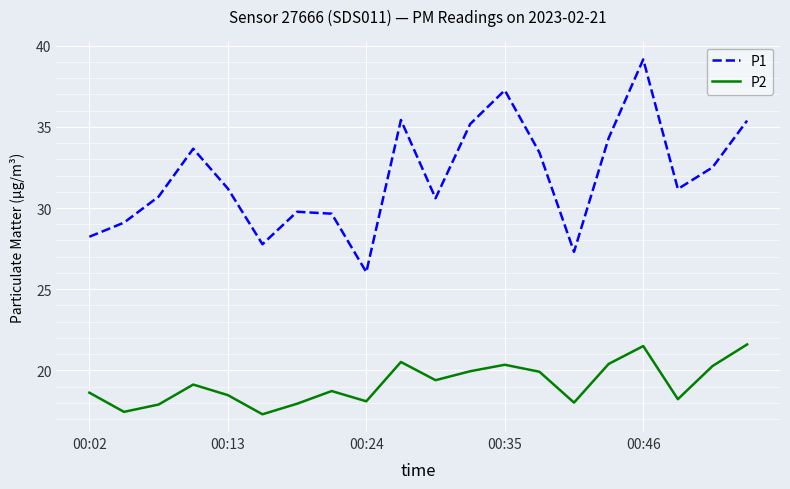

What is the minimum value for P1?

26.1